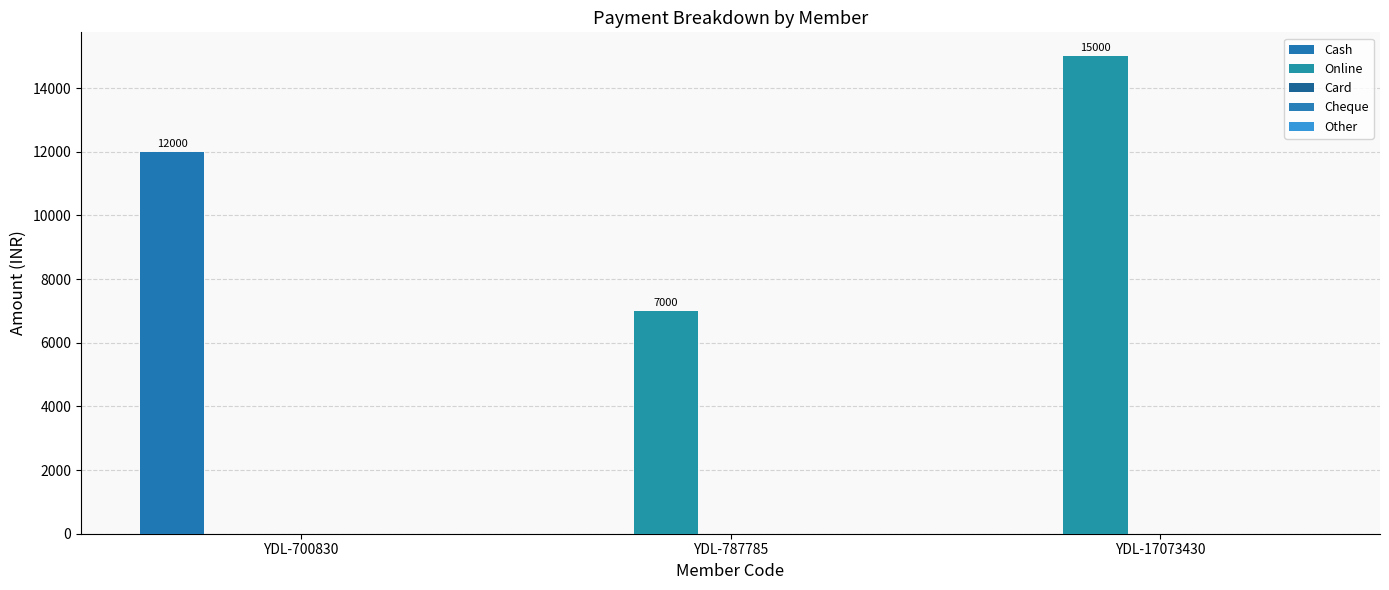

At how many categories does at least one series exceed 3469?

3